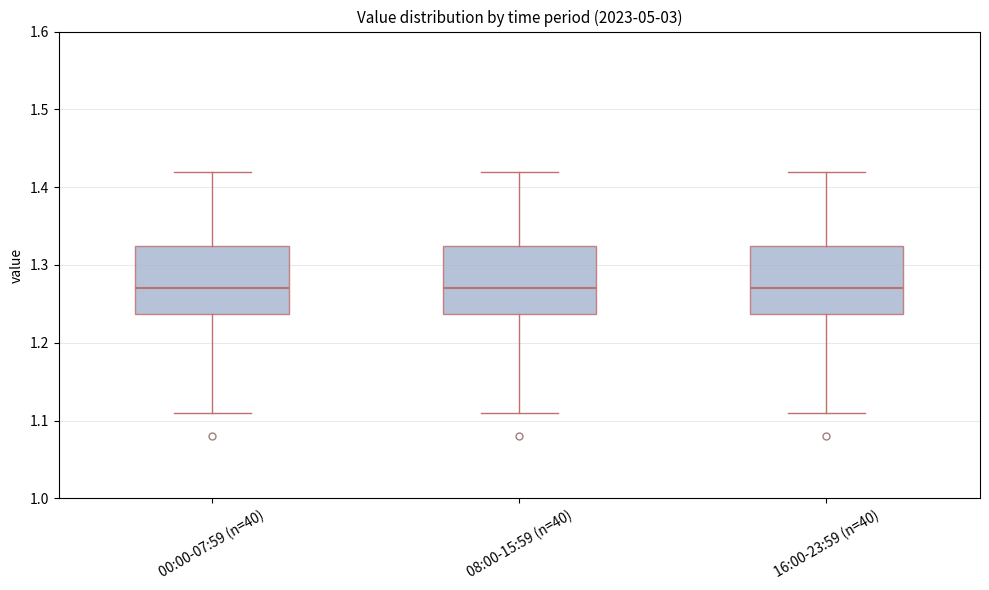

Reading left to right, transcribe this box plot: for each box, give where its median line is, the range the box spans, and where its two whiskers end, as read against the y-axis. The values are not printed on the chart, so give them approximately, as read against the axis.

00:00-07:59 (n=40): median 1.27, box 1.24 to 1.33, whiskers 1.11 to 1.42
08:00-15:59 (n=40): median 1.27, box 1.24 to 1.33, whiskers 1.11 to 1.42
16:00-23:59 (n=40): median 1.27, box 1.24 to 1.33, whiskers 1.11 to 1.42